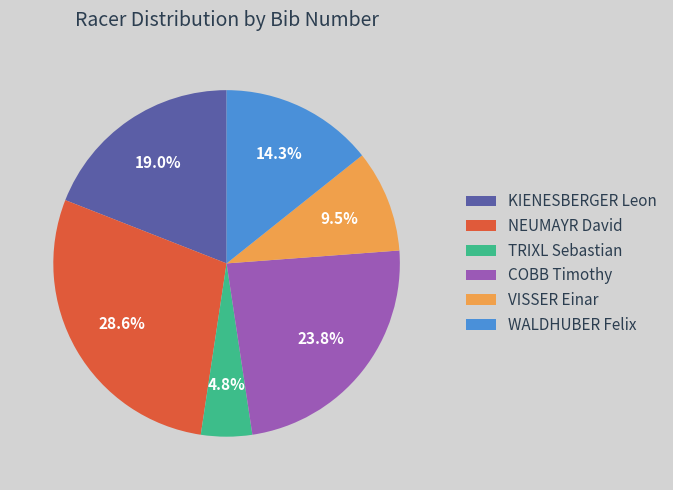

Rank the categories by value from lowest to highest.

TRIXL Sebastian, VISSER Einar, WALDHUBER Felix, KIENESBERGER Leon, COBB Timothy, NEUMAYR David